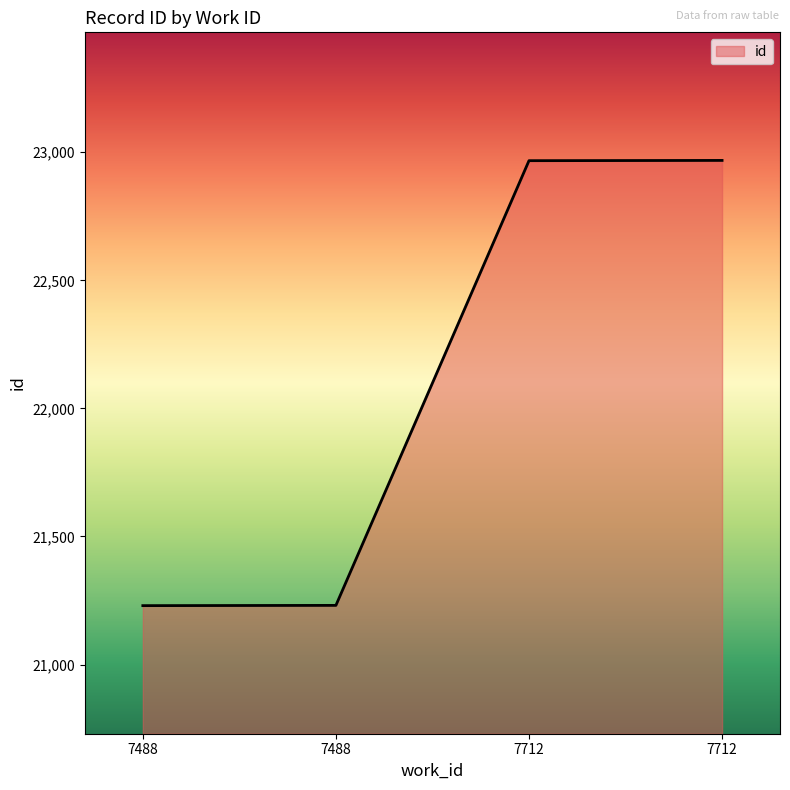

List the labels in order of value, largest first.

7712, 7712, 7488, 7488